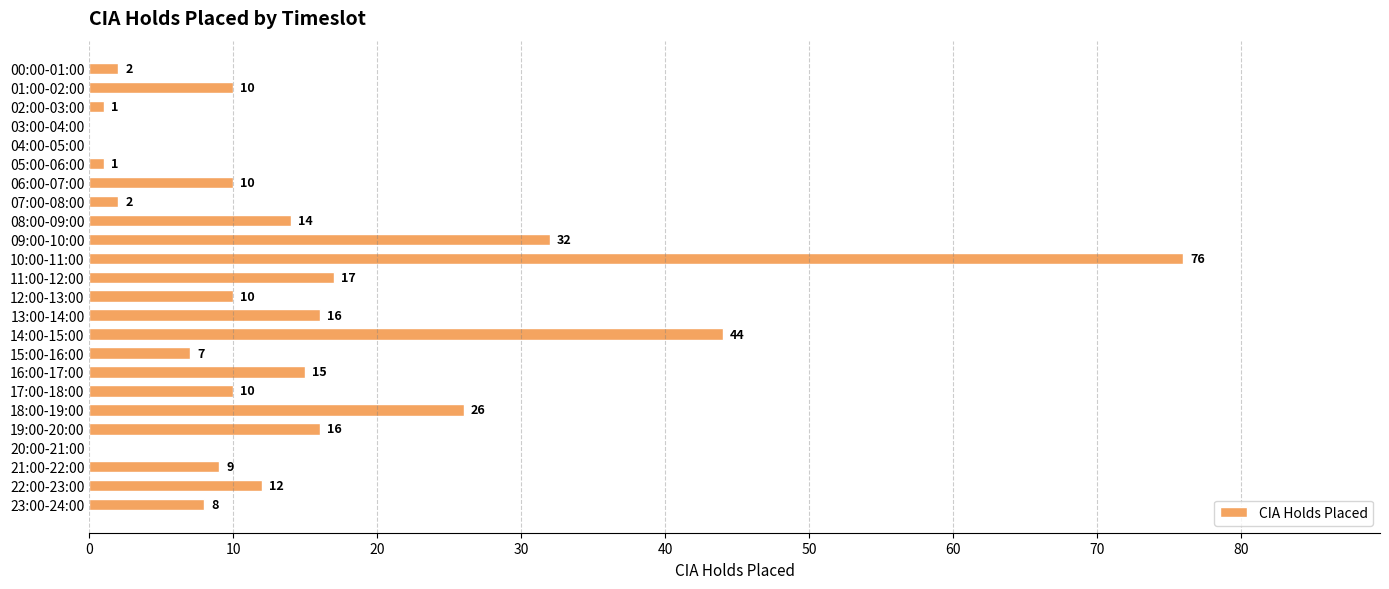

Does the chart contain stacked bars?

No